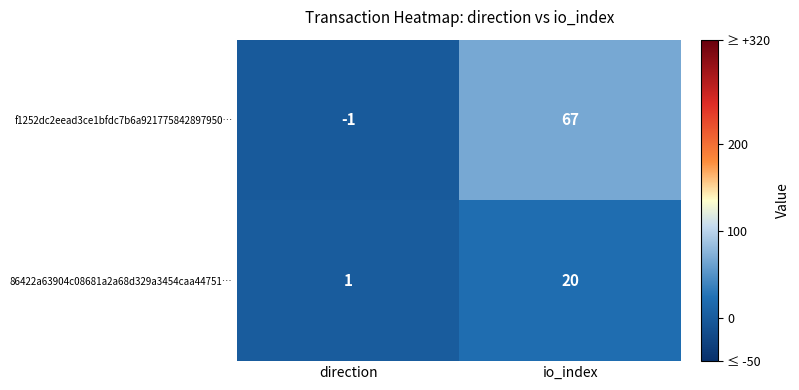

At how many categories does at least one series exceed 54?

1